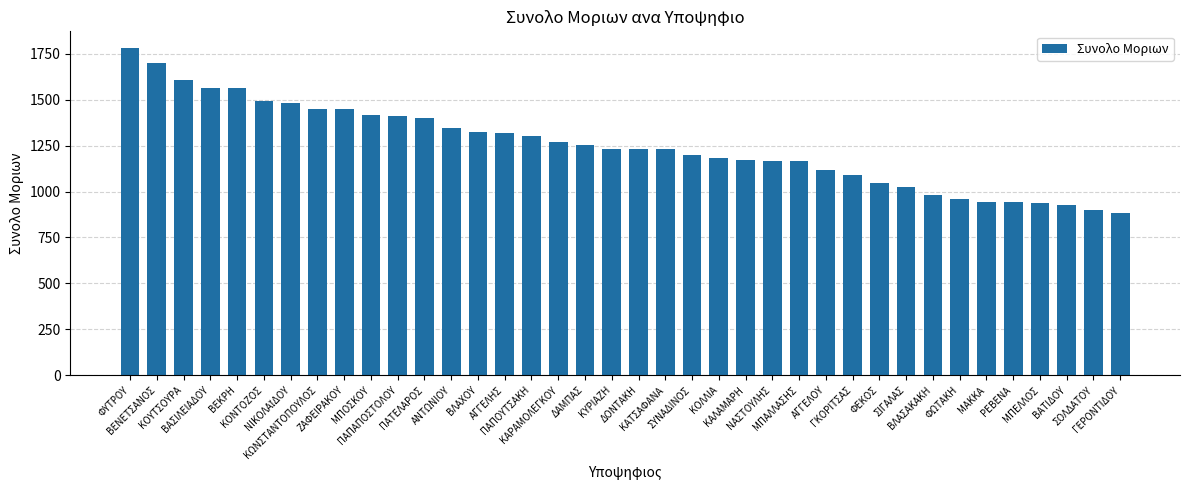

What is the maximum value shown in the chart?

1782.8